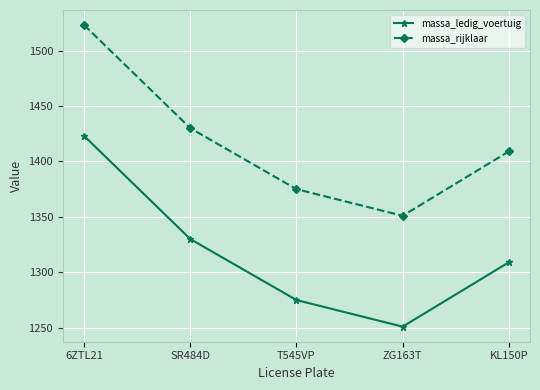

What is the label of the 1st point from the left?

6ZTL21